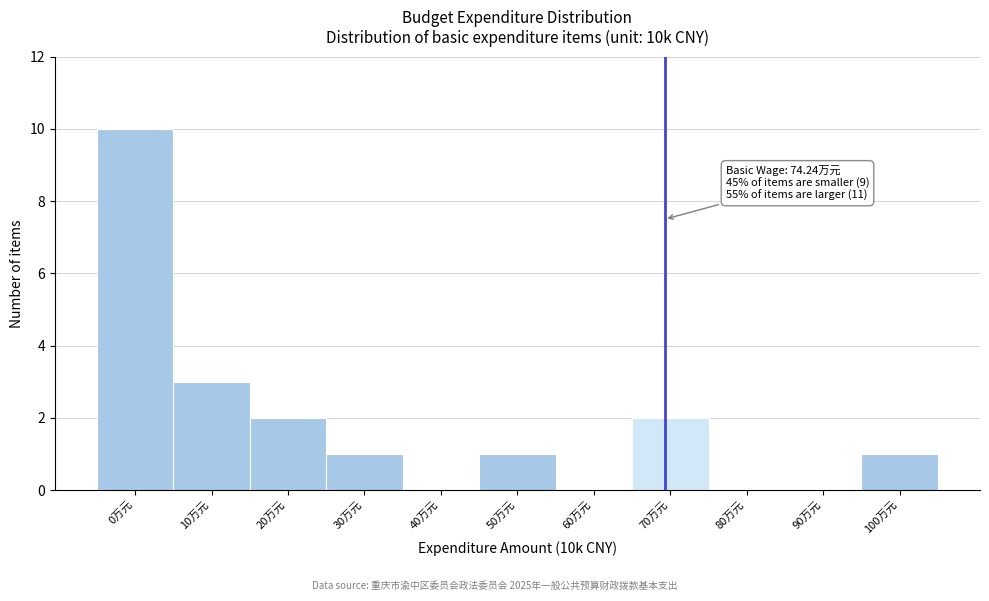

Reading left to right, list all the values displayed in this chart.

0万元=10	10万元=3	20万元=2	30万元=1	40万元=0	50万元=1	60万元=0	70万元=2	80万元=0	90万元=0	100万元=1